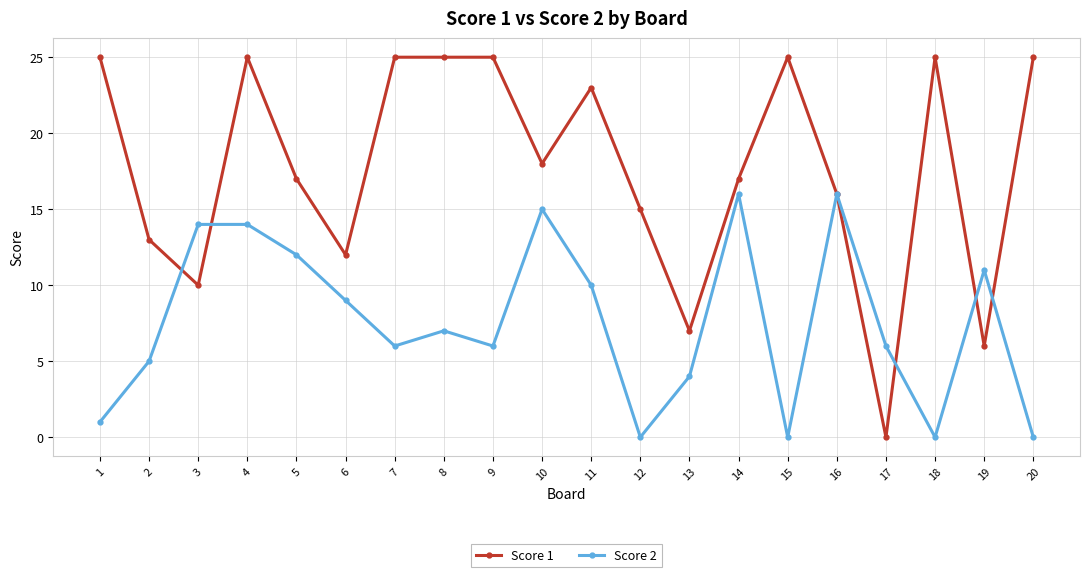

What is the maximum value for Score 2?

16